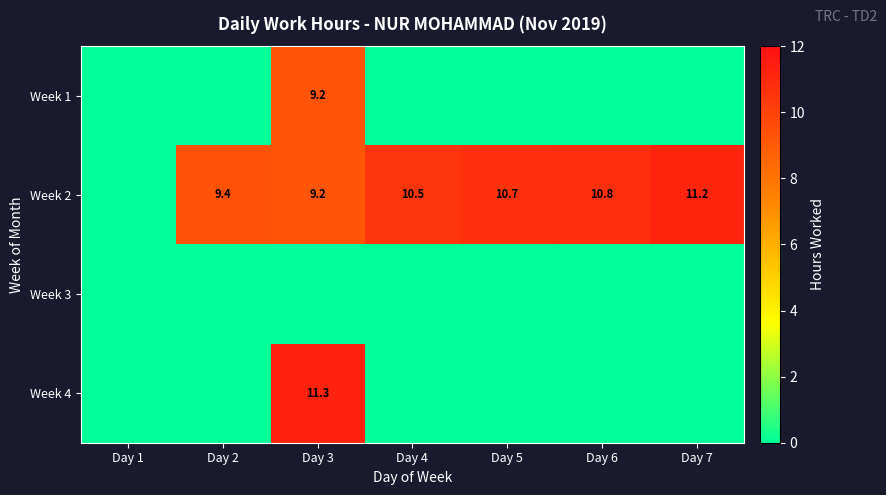

What is the greatest value displayed?

11.3